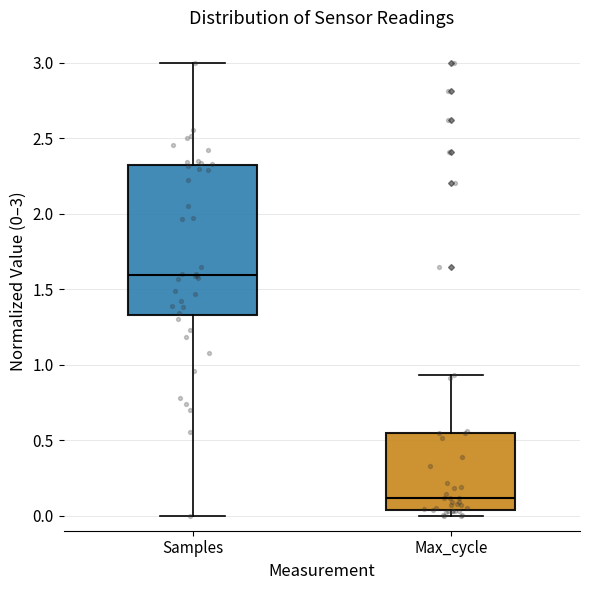

Which box's median line is the highest?

Samples